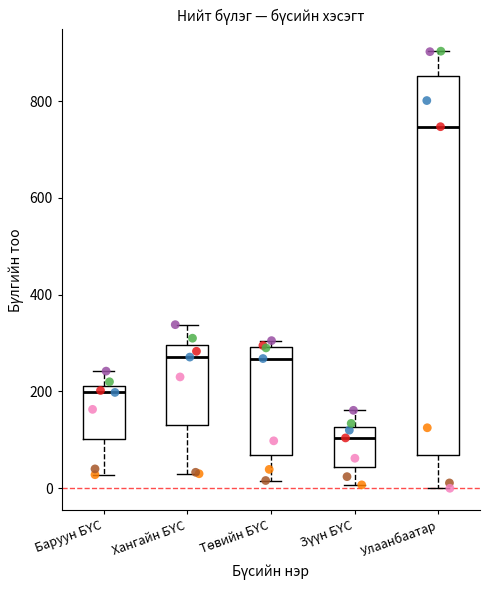

Reading left to right, read every box against the y-axis: the position of its median line, the range the box covers, and the ends of its whiskers. The values are not printed on the chart, so give them approximately, as read against the axis.

Баруун БҮС: median 200, box 100 to 220, whiskers 20 to 240
Хангайн БҮС: median 280, box 140 to 300, whiskers 40 to 340
Төвийн БҮС: median 260, box 60 to 300, whiskers 20 to 300 (just above the box's upper edge)
Зүүн БҮС: median 100, box 40 to 120, whiskers 0 to 160
Улаанбаатар: median 740, box 60 to 860, whiskers 0 to 900